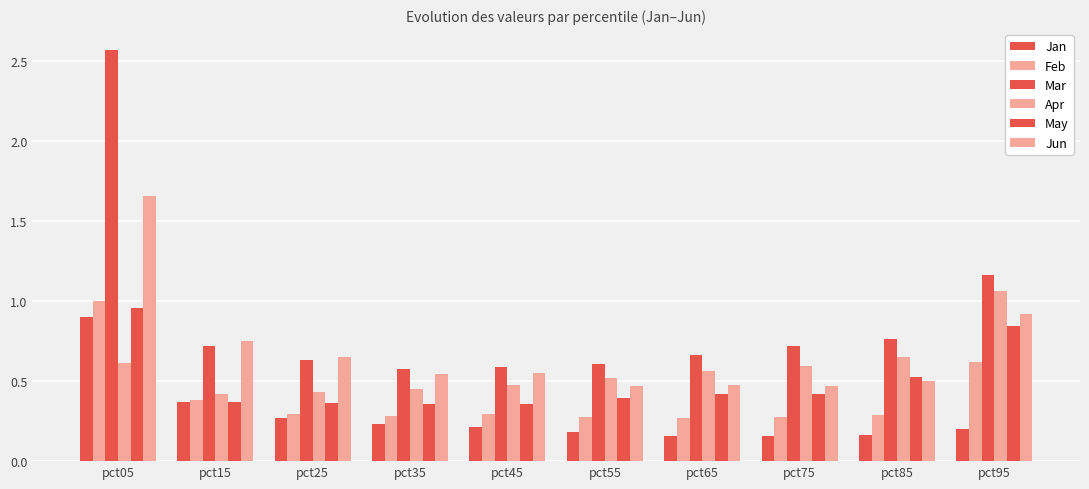

List the series in order of their peak value, lowest first.

Jan, May, Feb, Apr, Jun, Mar